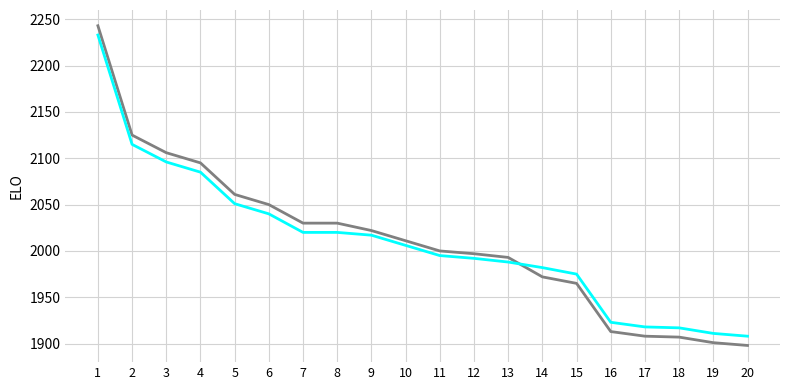

What is the total value across all series at 15?

3940